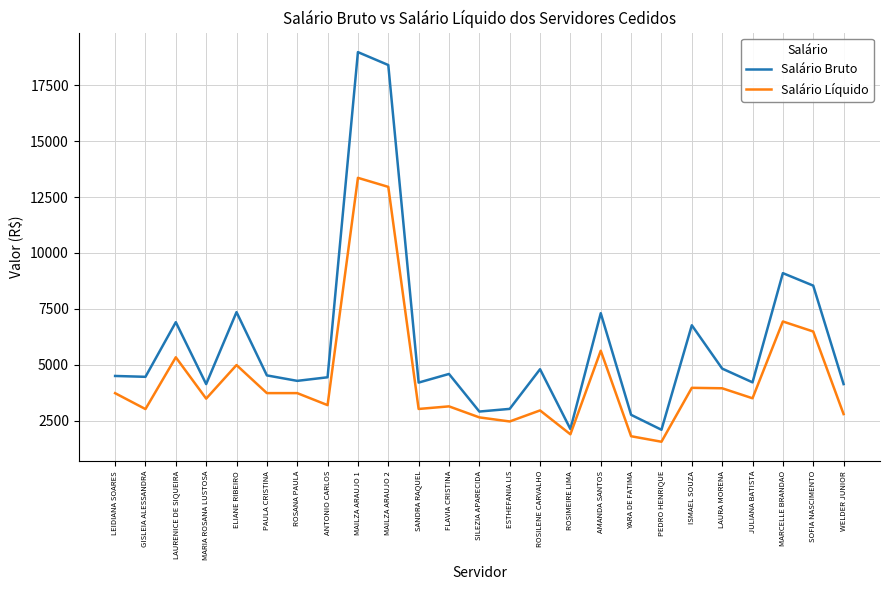

List the series in order of their overall mean, lowest first.

Salário Líquido, Salário Bruto